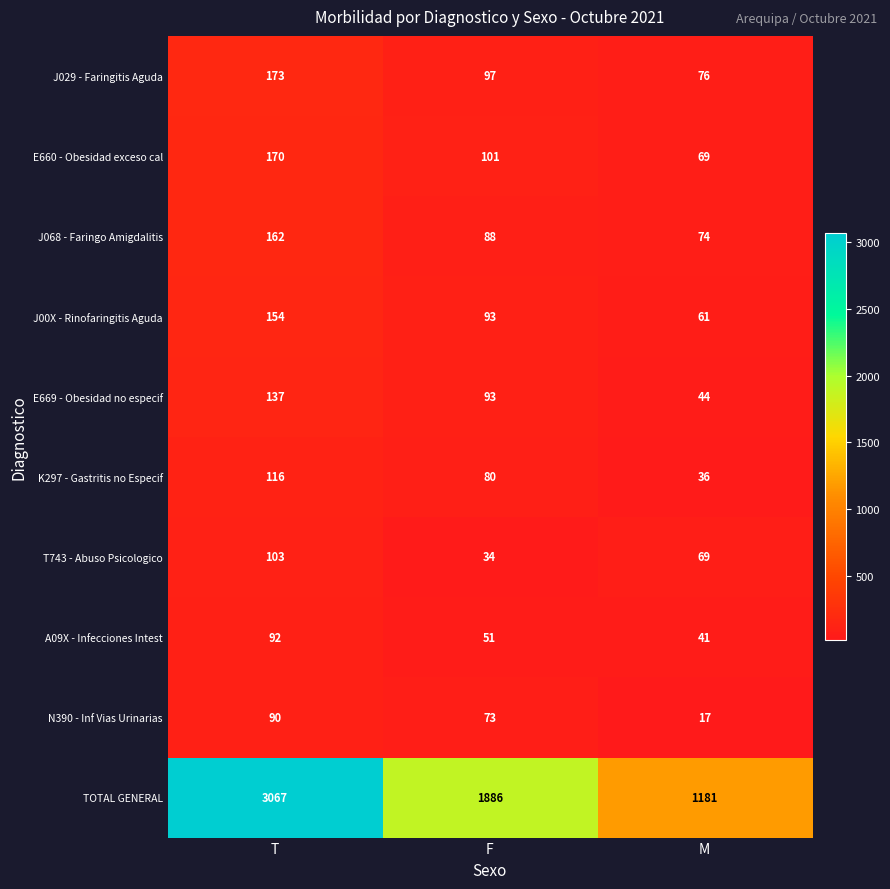

What is the minimum value shown in the chart?

17